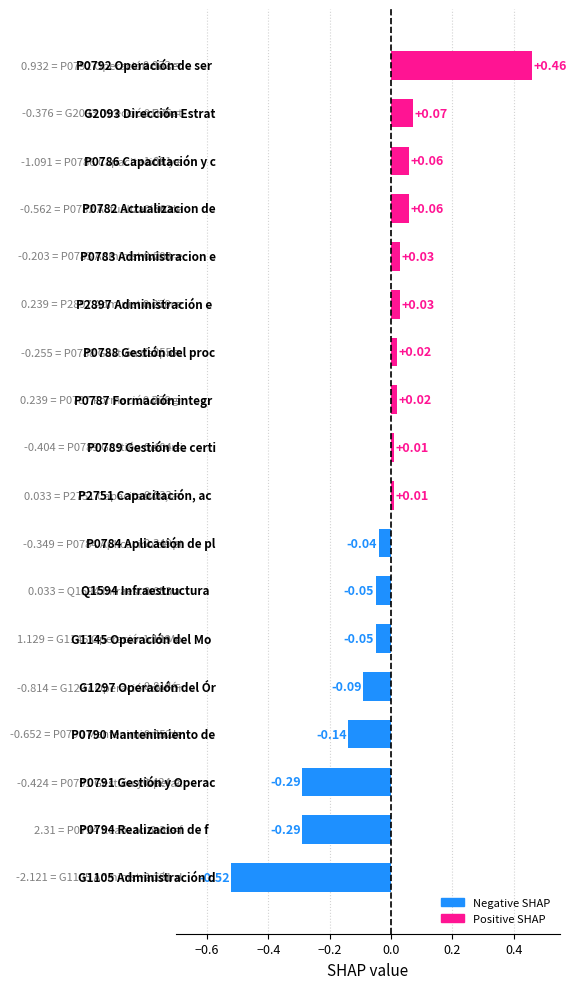

What is the sum of all values?

-0.7